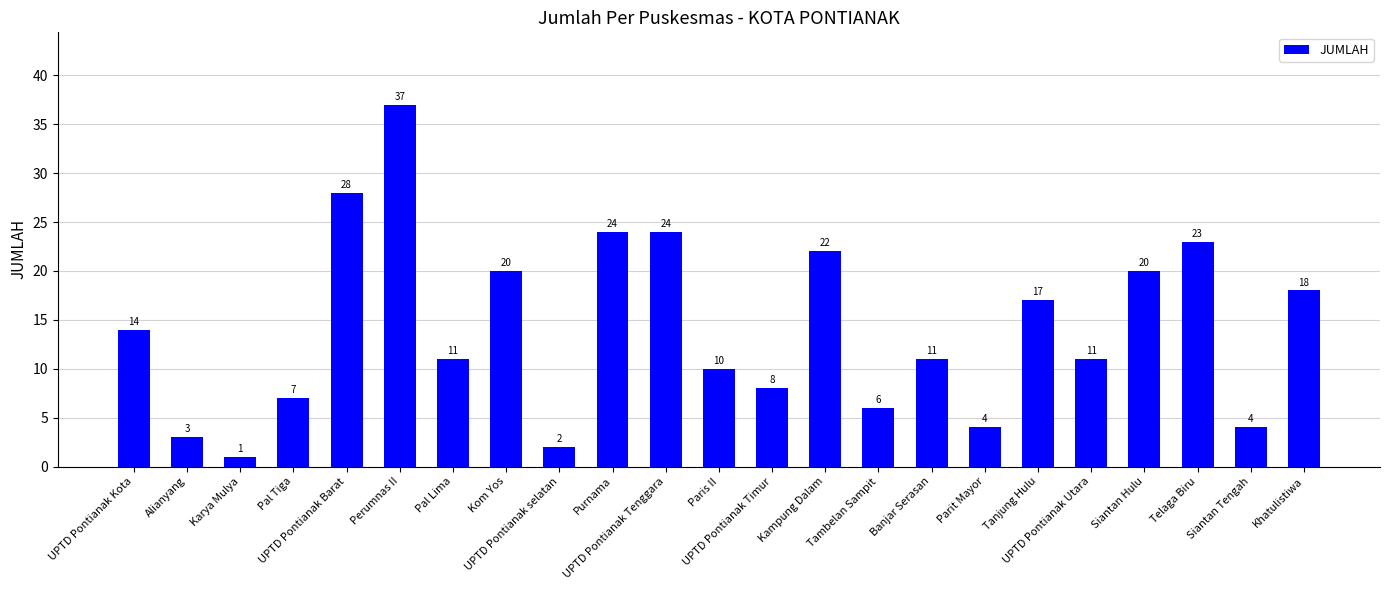

True or false: the data shows 7 at Siantan Tengah.

False